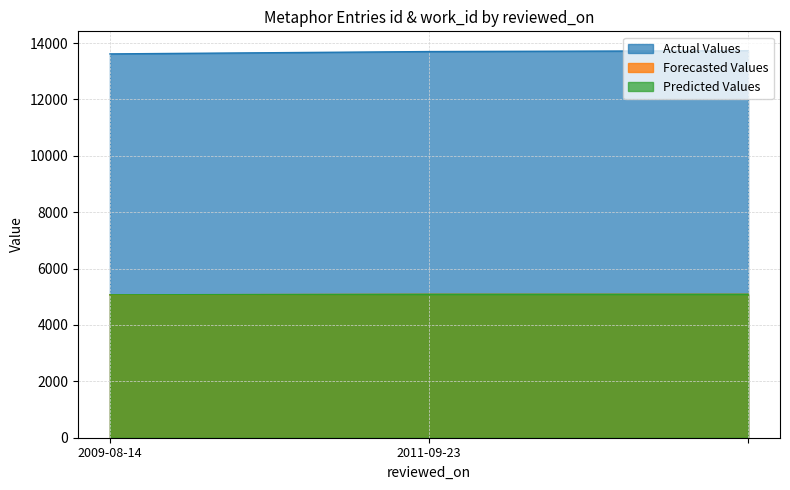

The value of Predicted Values at 2011-09-23 is 5088. True or false?

True